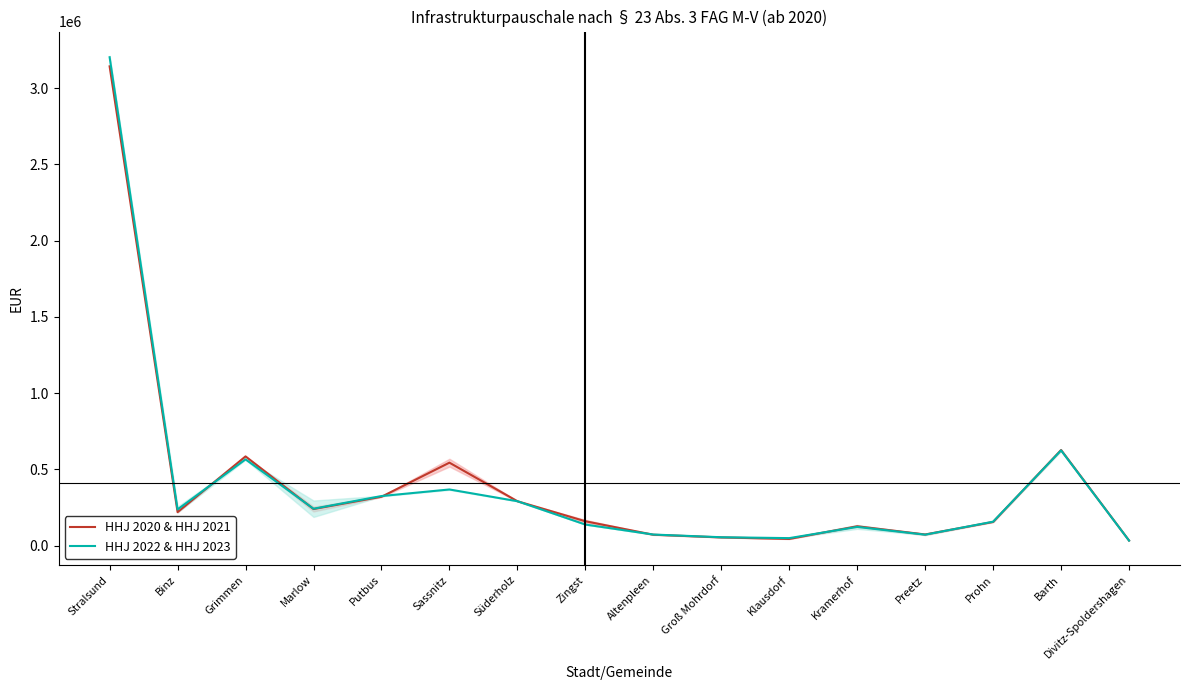

Which series ends up on top after the final intersection of HHJ 2022 & HHJ 2023 and HHJ 2020 & HHJ 2021?

HHJ 2020 & HHJ 2021